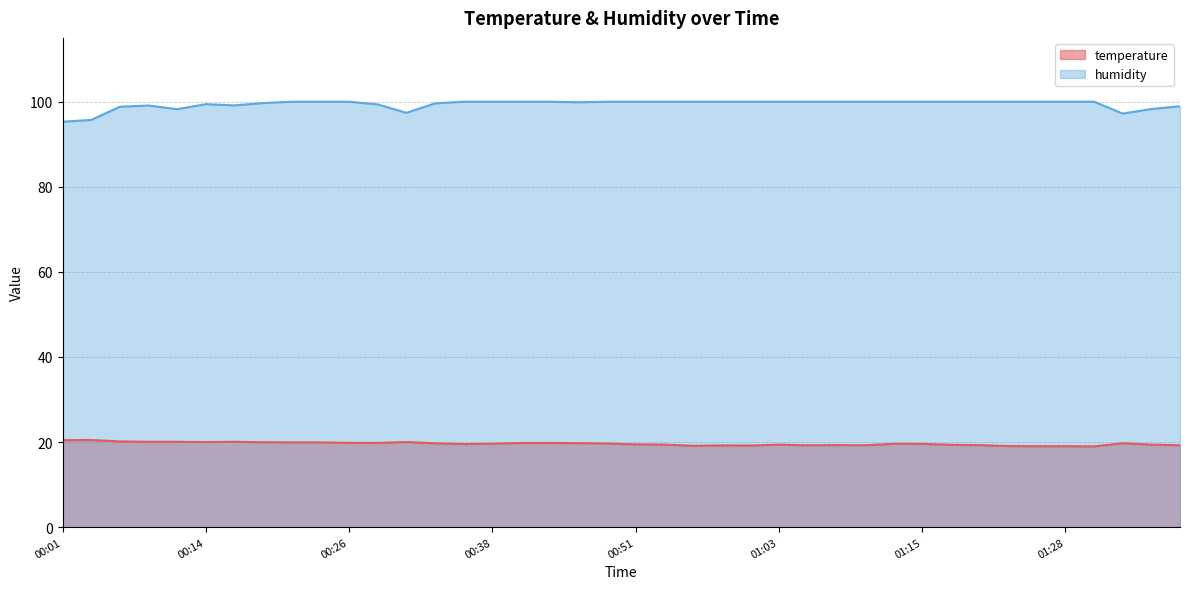

What is the approximate value of humidity at 00:31?

97.4